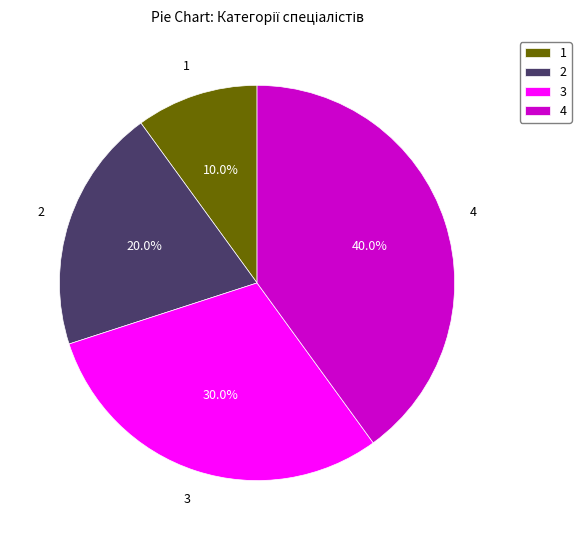

Does any single category account for the majority?

No